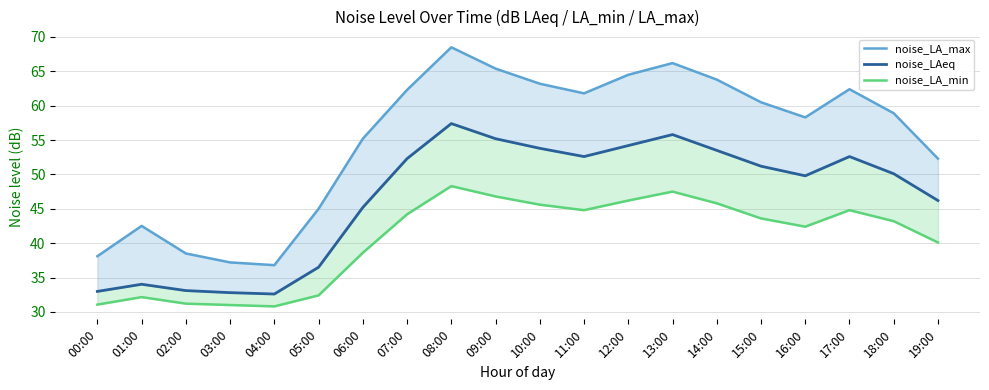

Which series has the widest spread of values?

noise_LA_max